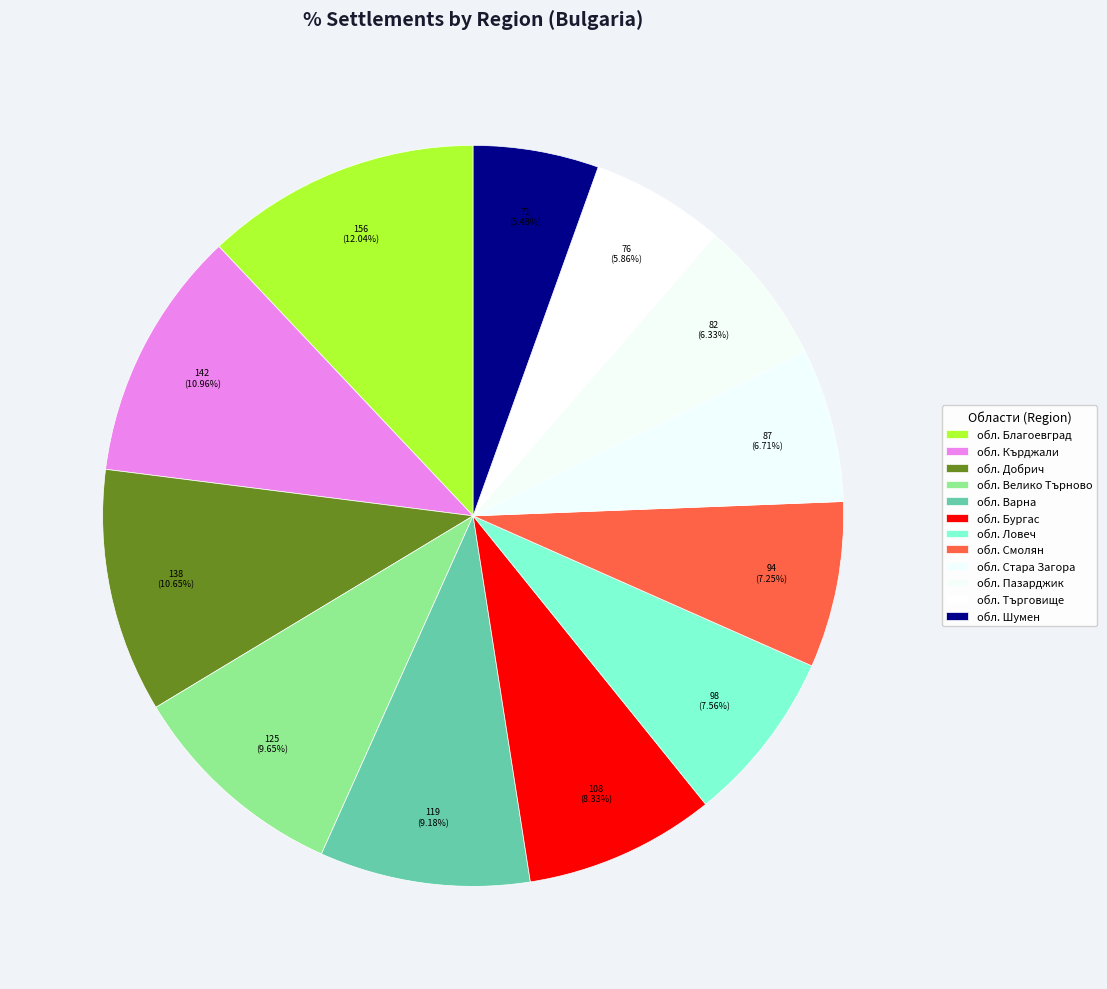

Does обл. Шумен represent more than half of the total?

No